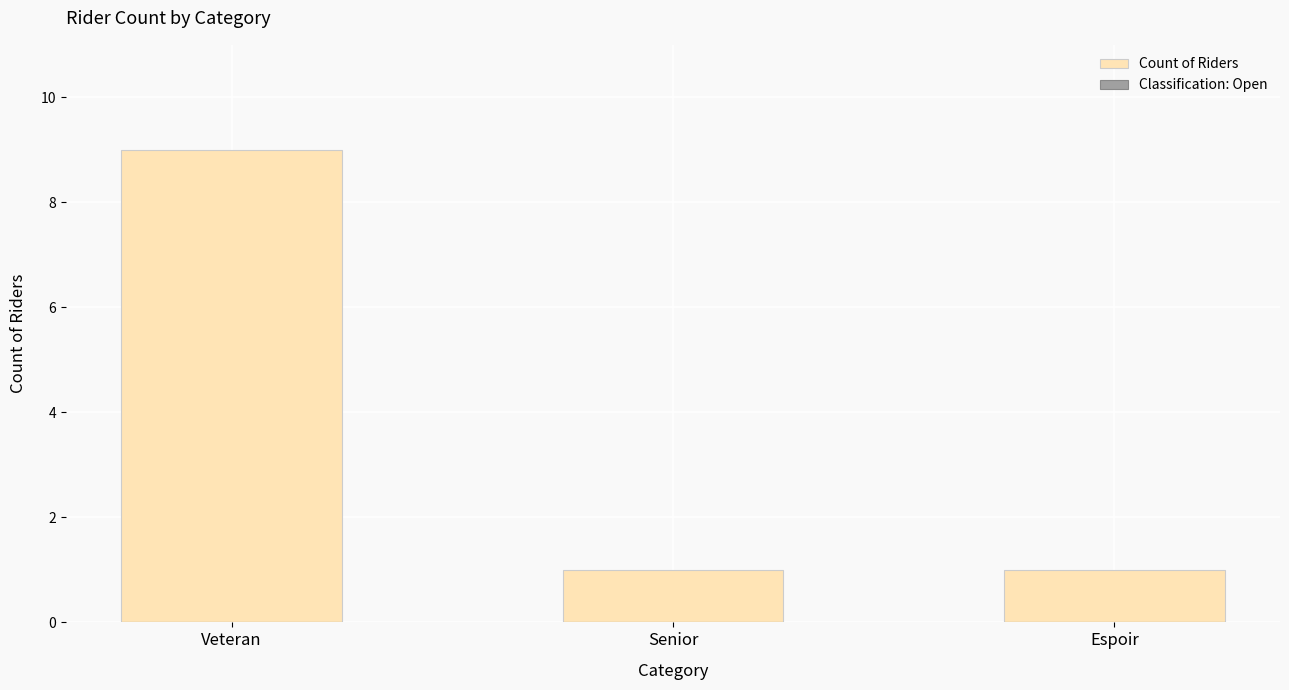

What is the sum of all values?

11